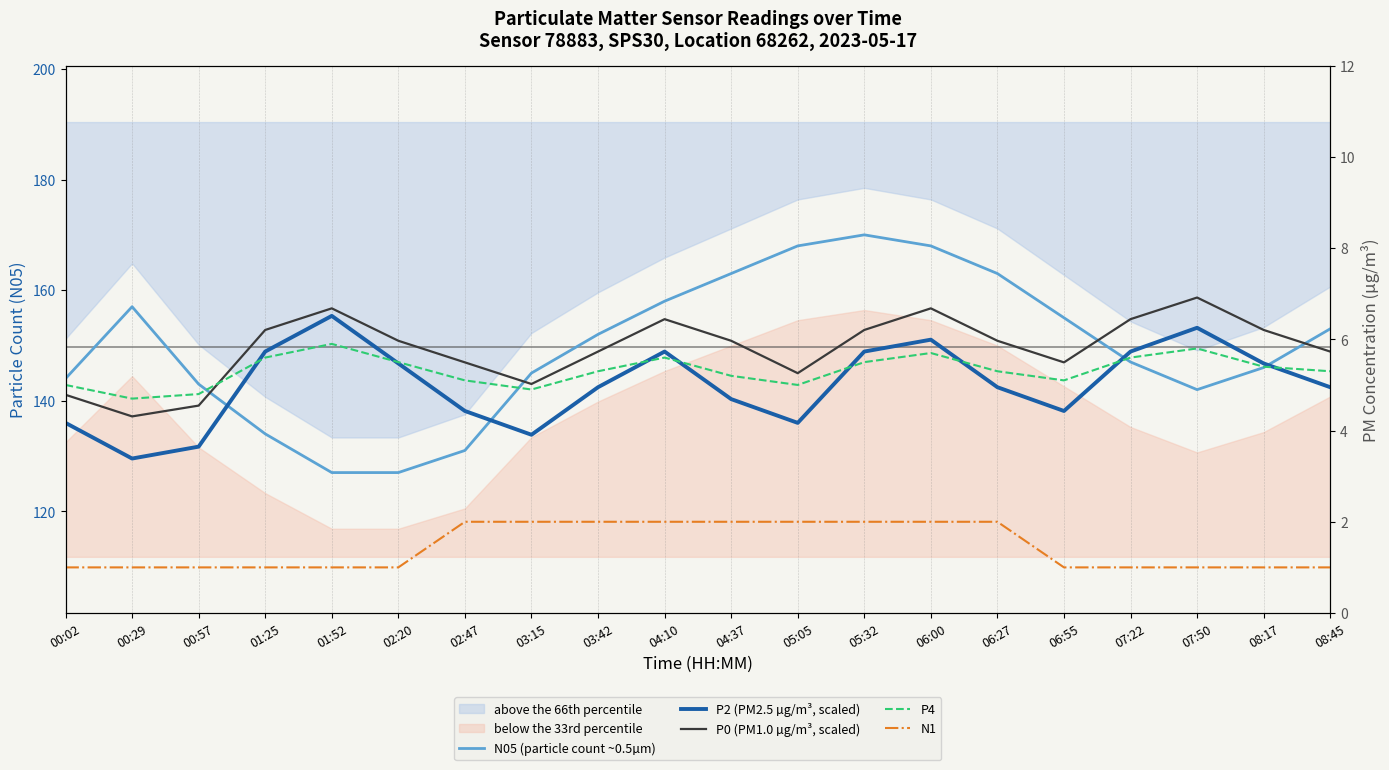

Is it true that N1 equals 1.0 at 07:50?

True